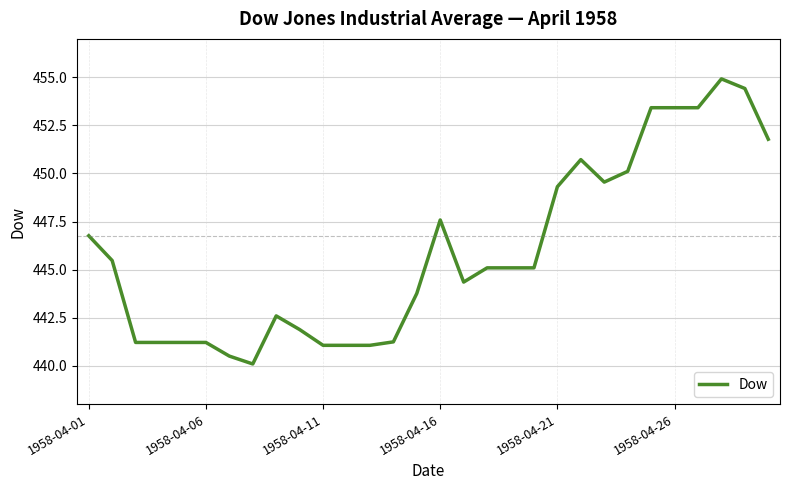

What is the difference between the maximum and minimum values?

14.8